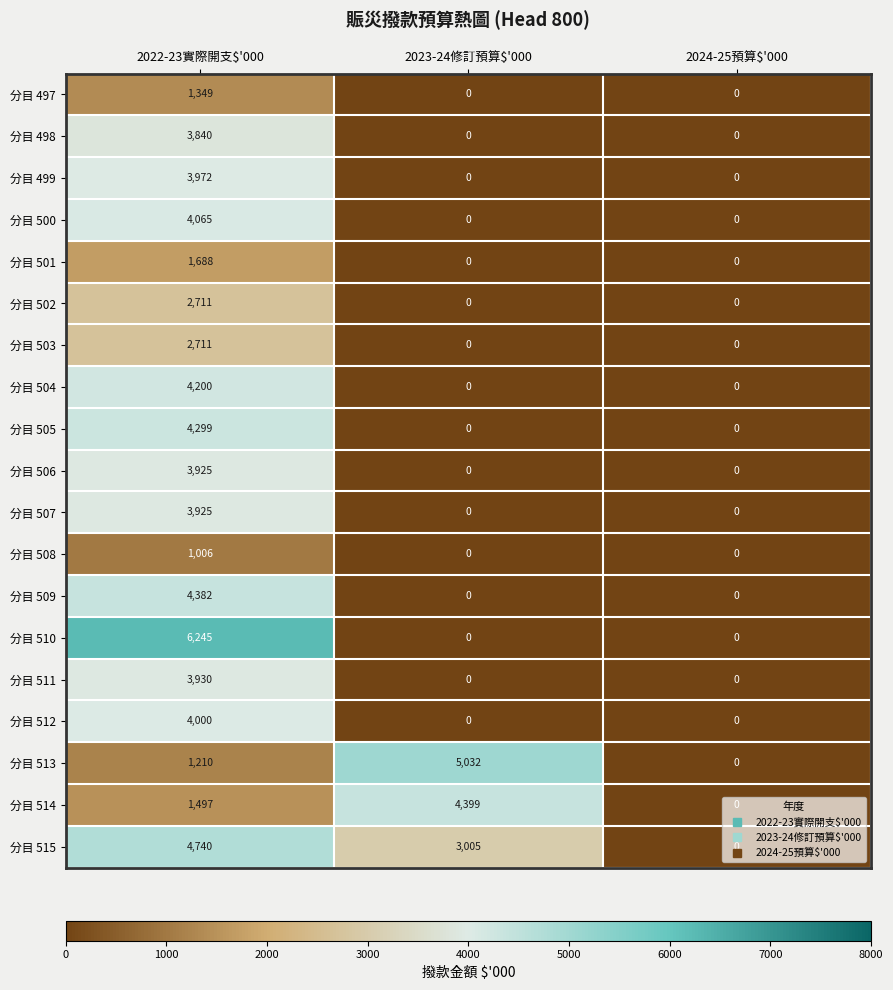

The 分目 503 series shows 2711 at 2022-23實際開支$'000. True or false?

True